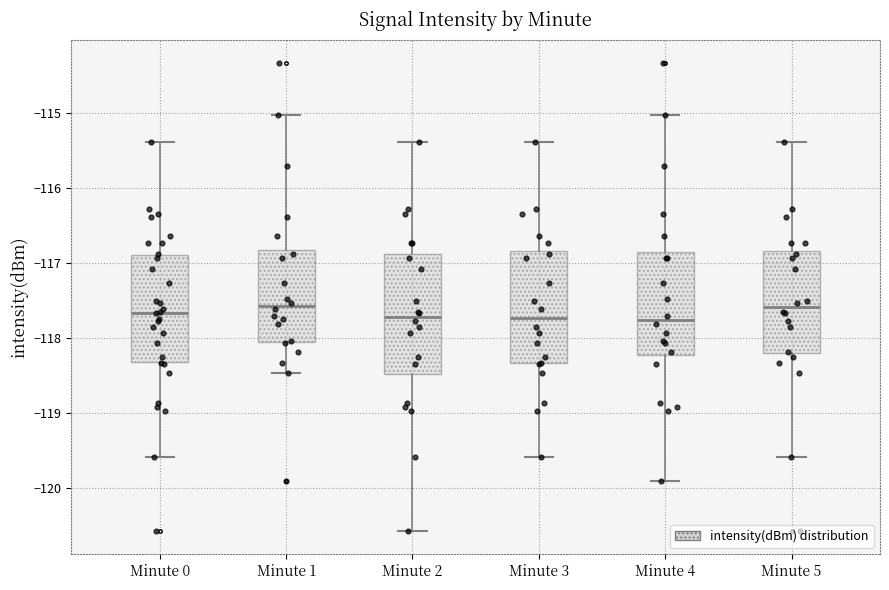

Where is the upper edge of the box for Minute 4 on the y-axis? The values are not printed on the chart, so give them approximately, as read against the axis.

-116.9